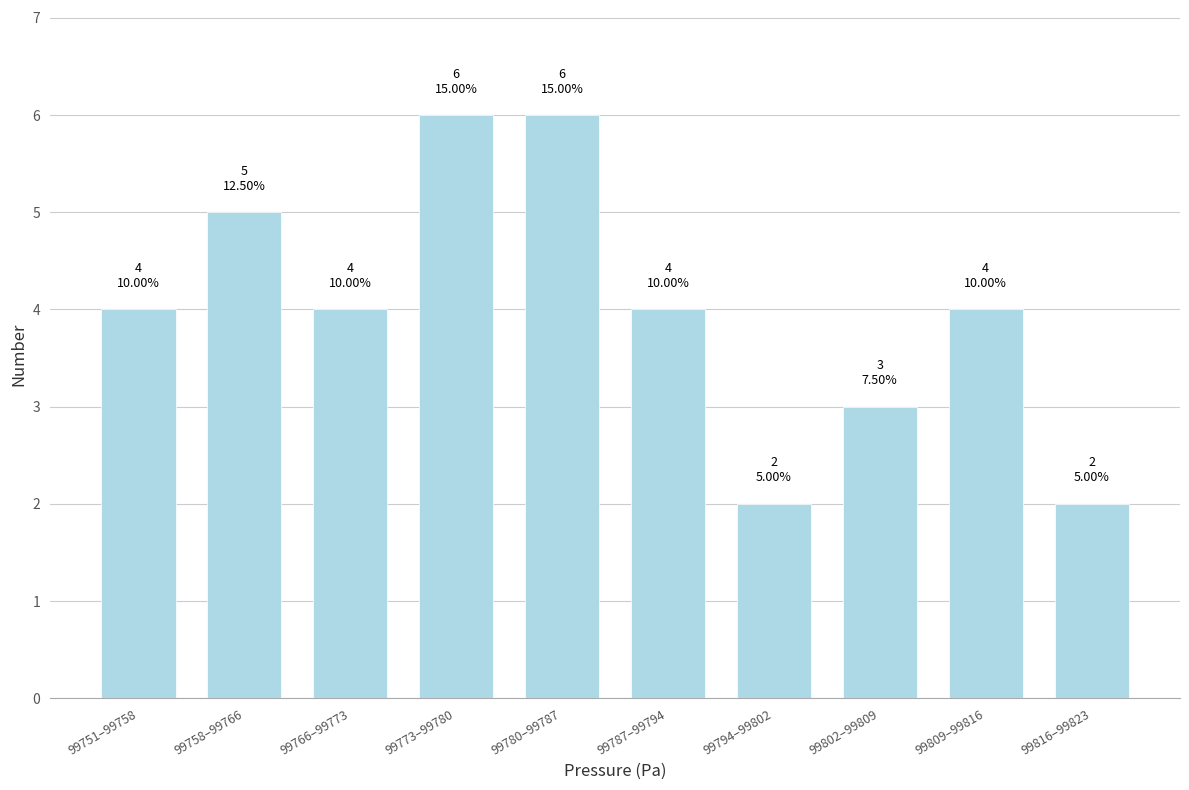

Reading right to left, extract all data points from this chart.

99816–99823=2	99809–99816=4	99802–99809=3	99794–99802=2	99787–99794=4	99780–99787=6	99773–99780=6	99766–99773=4	99758–99766=5	99751–99758=4